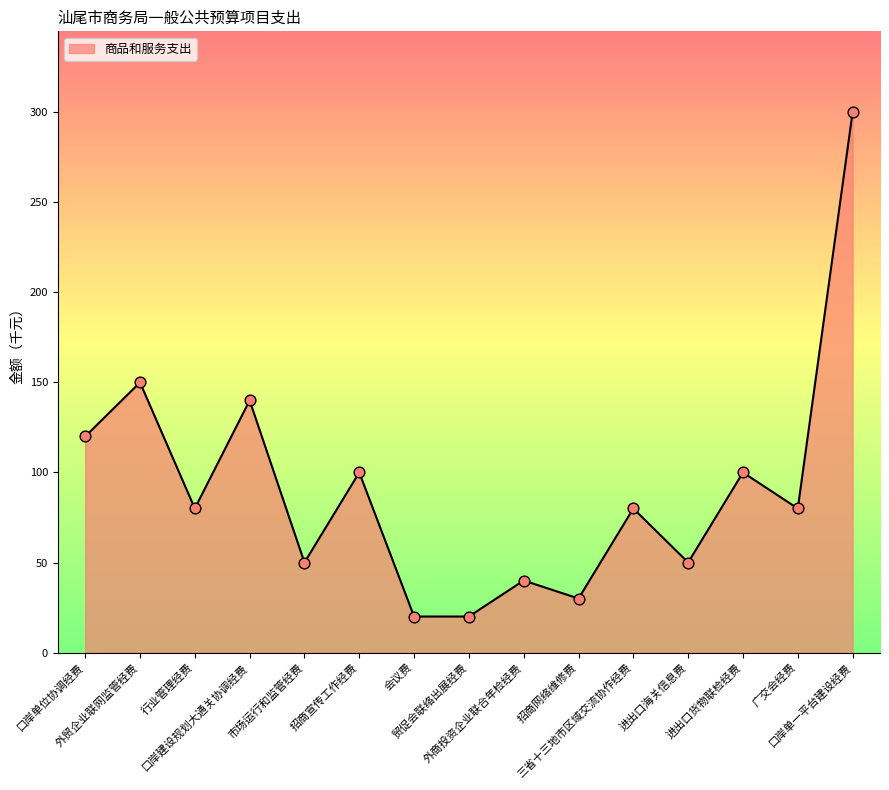

Between 进出口货物联检经费 and 三省十三地市区域交流协作经费, which is larger?

进出口货物联检经费